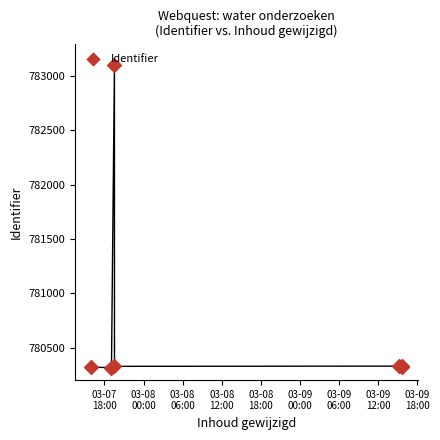

Approximately how many times larger is the value at 03-07
18:00 compared to 03-09
06:00?

1.0